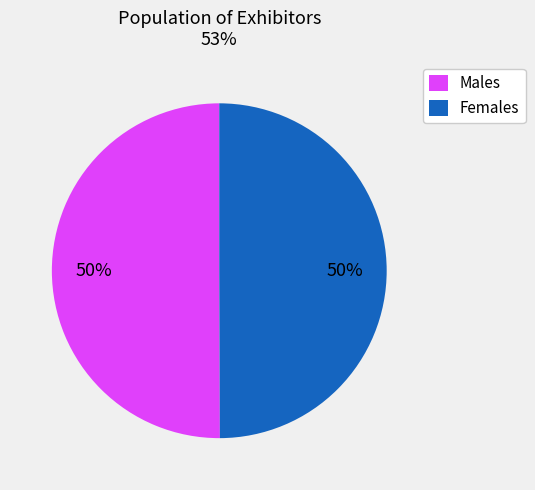

Approximately how many times larger is the value at Females compared to Males?

1.0